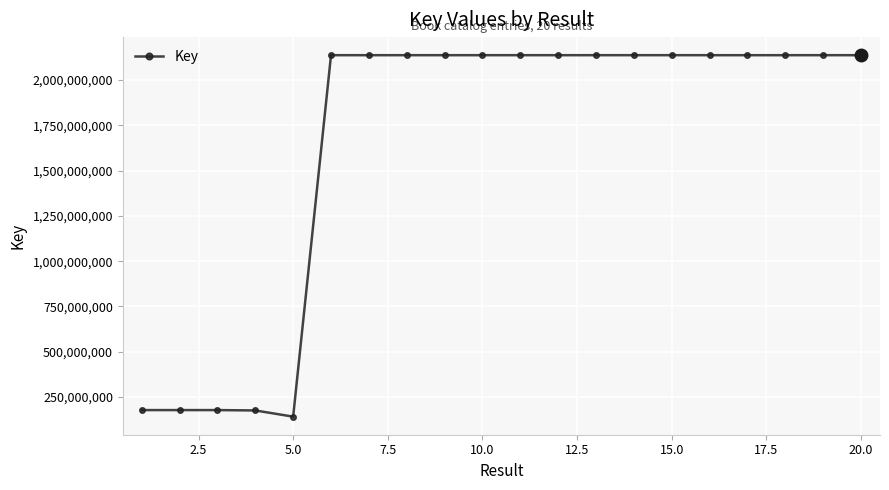

What is the smallest value displayed?

141370124